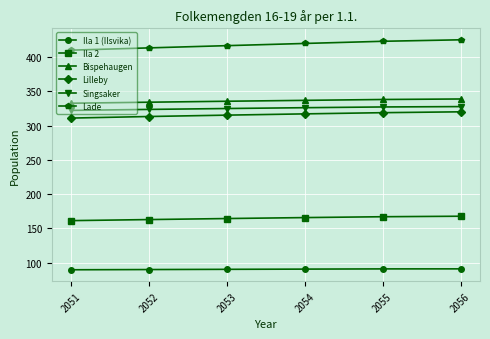

What is the value of the Lilleby point at the 4th from the left?

317.1